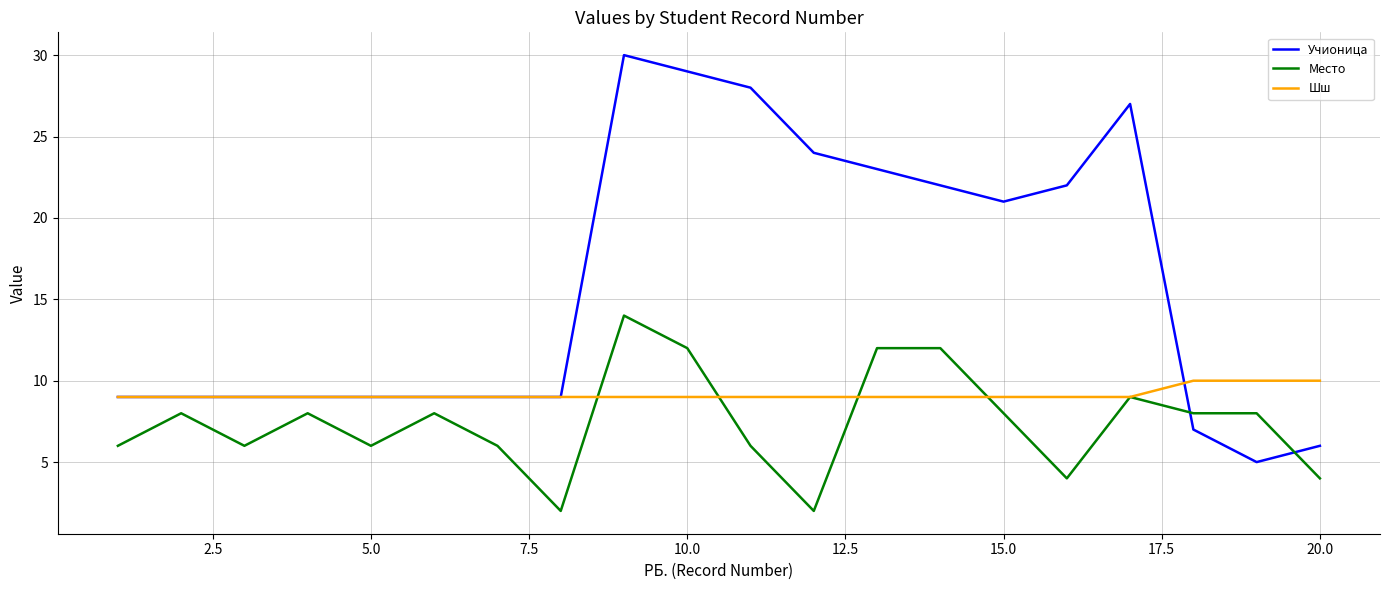

True or false: Место and Шш intersect in this chart.

True